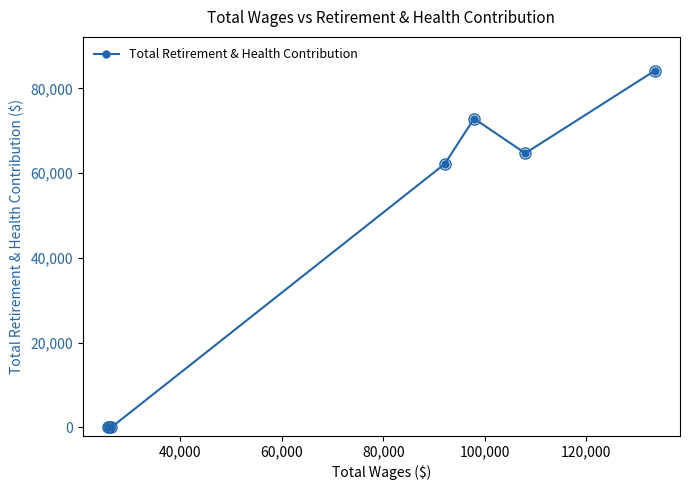

What is the difference between the maximum and minimum values?

84168